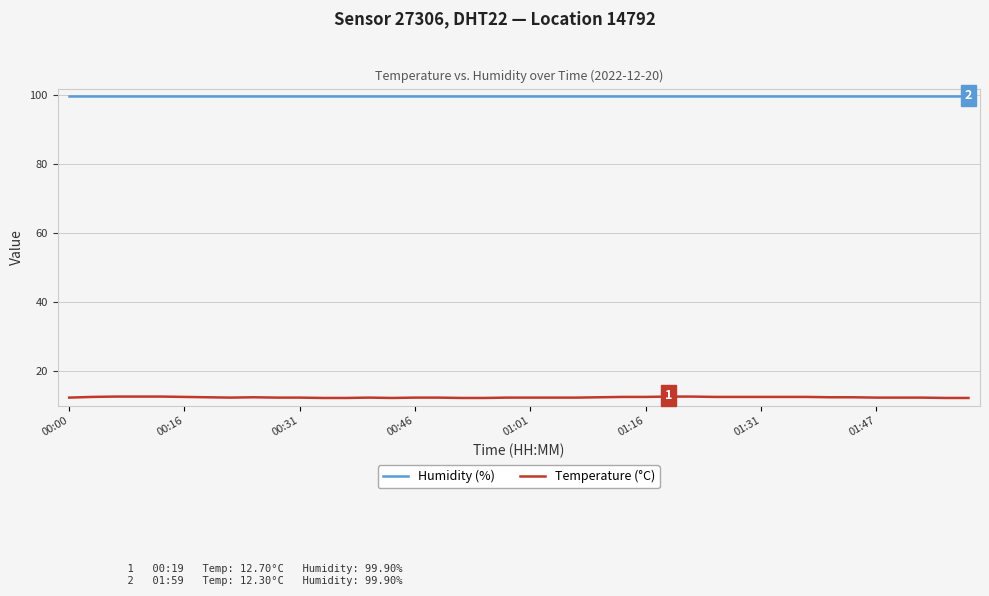

True or false: Humidity (%) and Temperature (°C) cross at least once.

False